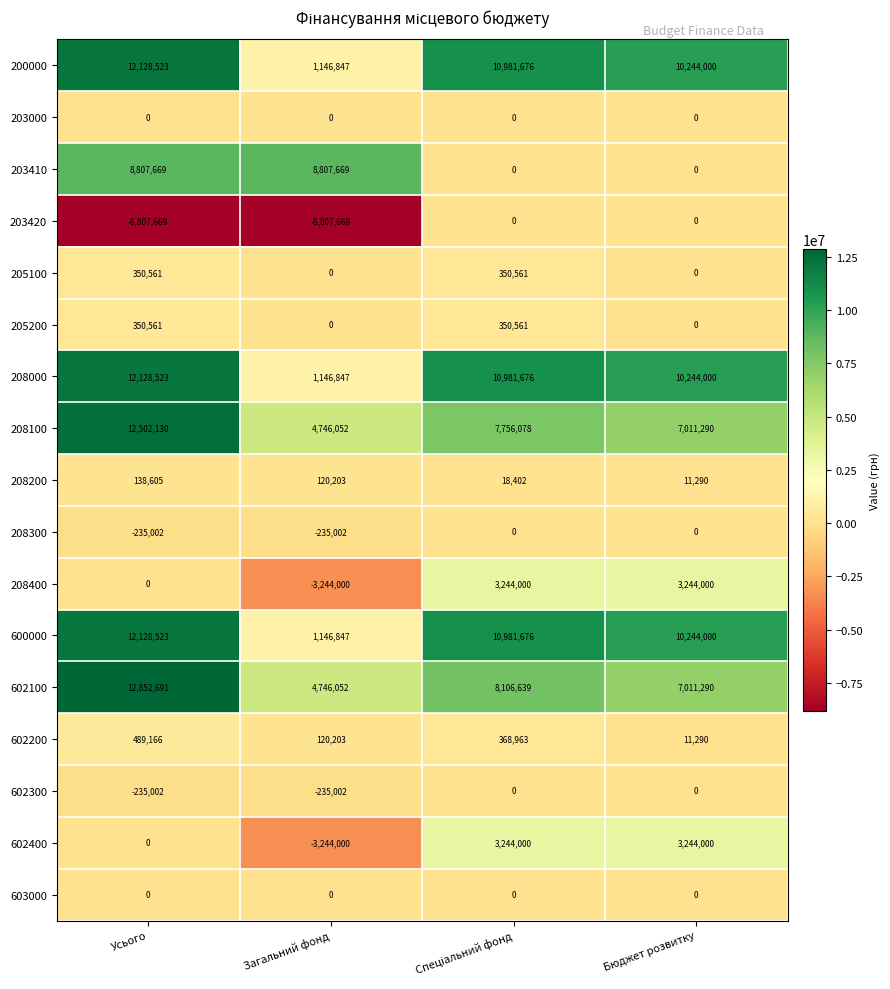

What is the total value across all series at Бюджет розвитку?

51265160